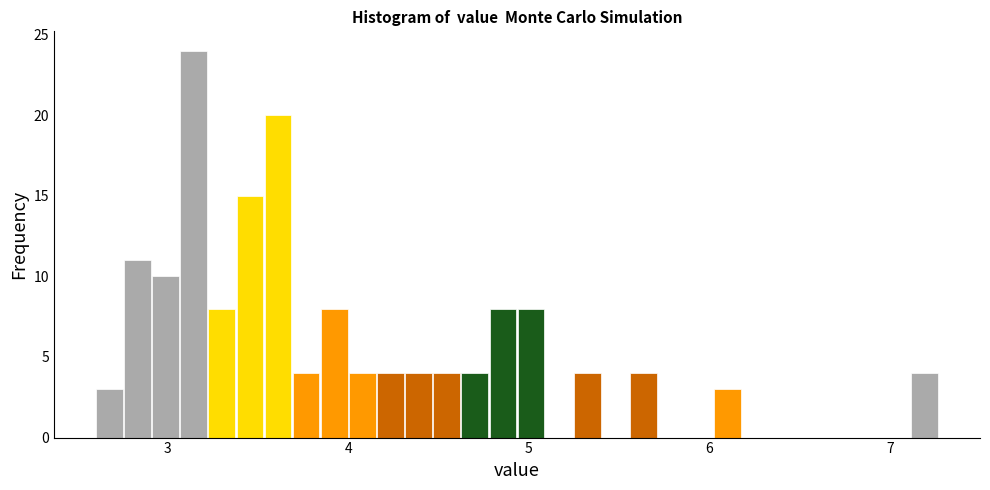

Around what value on the x-axis is the tallest bar? Give the approximate position of its centre, as read against the axis.

3.1